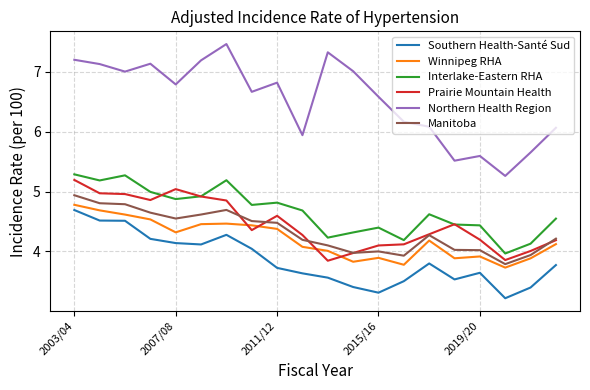

What is the difference between the maximum and minimum values in the Winnipeg RHA series?

1.0